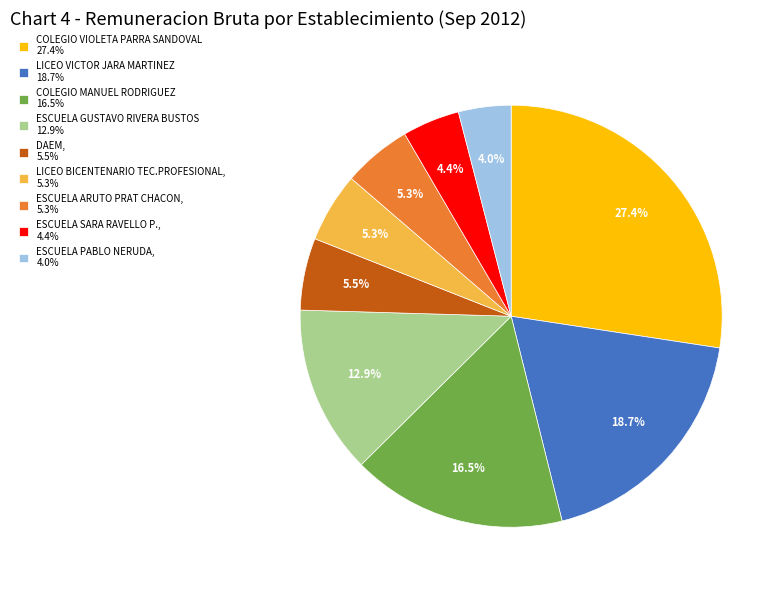

What is the largest slice in the pie chart?

COLEGIO VIOLETA PARRA SANDOVAL 27.4%